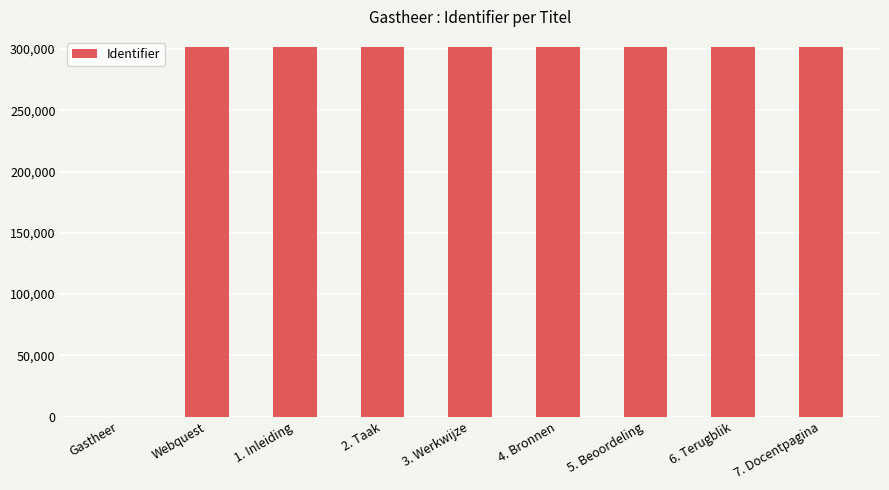

Where is the data nearest to the value 151041?

Webquest